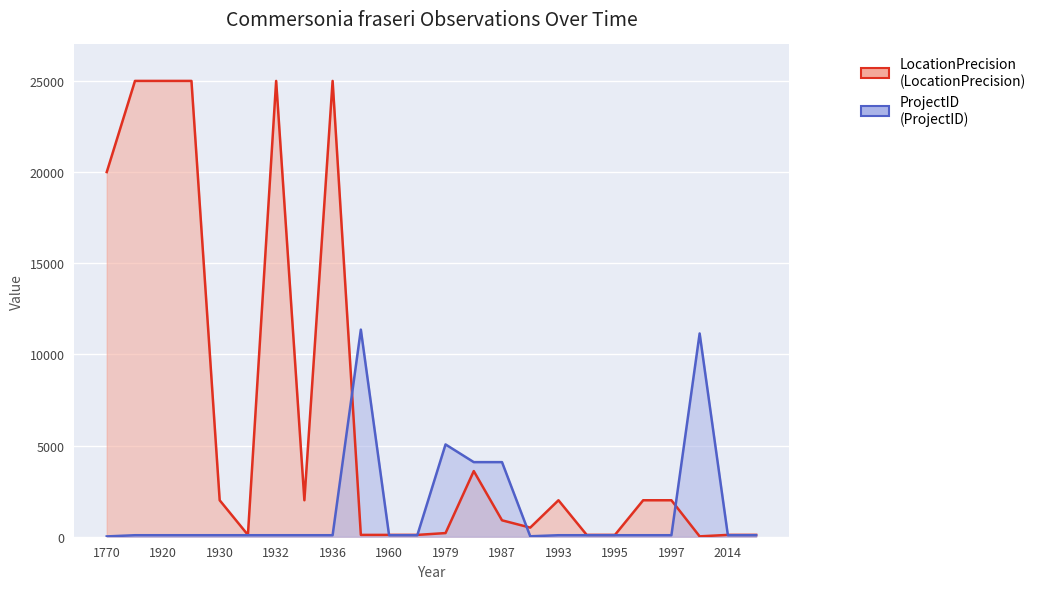

Rank the series by their average value, from lowest to highest.

ProjectID, LocationPrecision